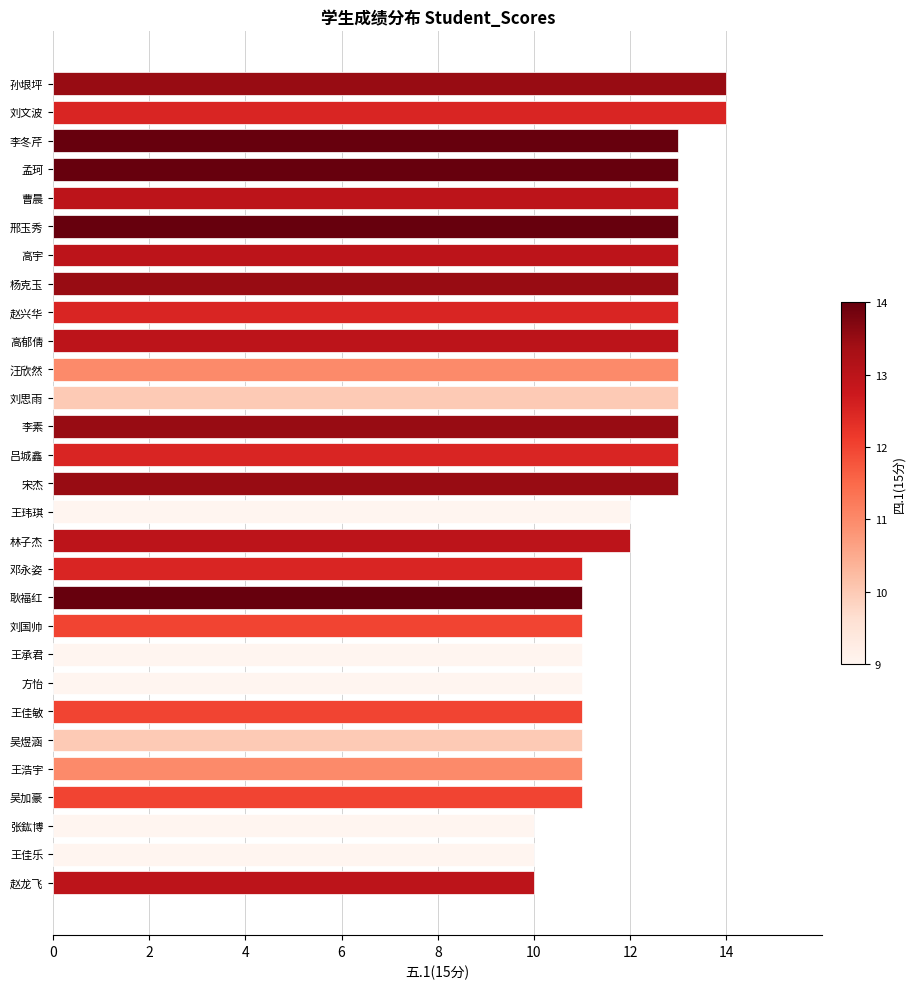

Count the number of data series in this chart.

1